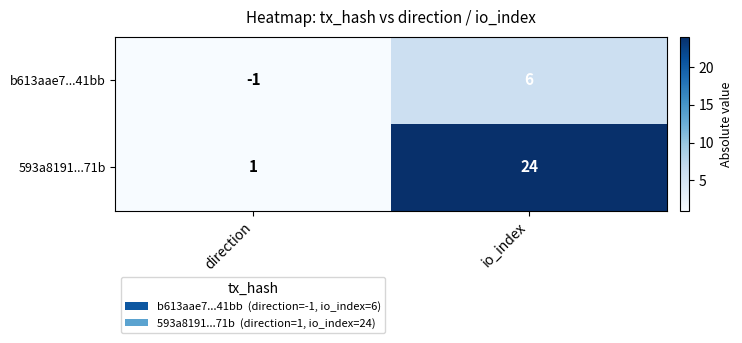

The value of 593a8191...71b at io_index is 24. True or false?

True